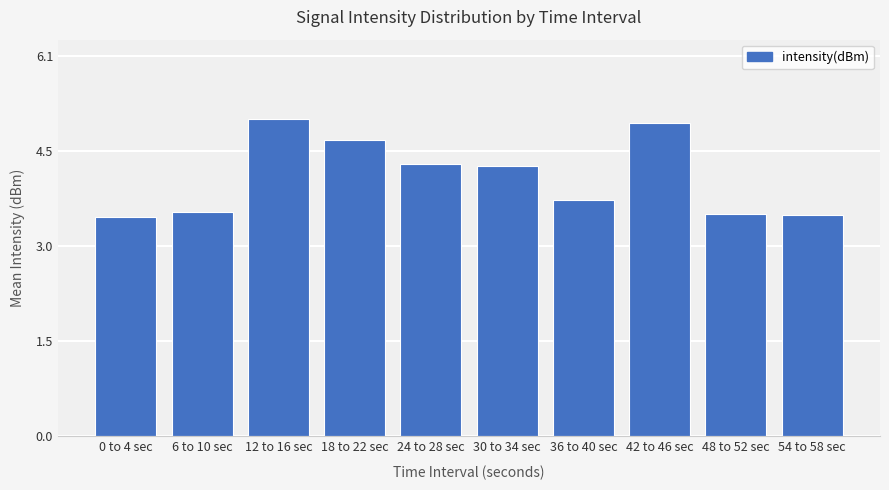

Count the number of categories in the chart.

10